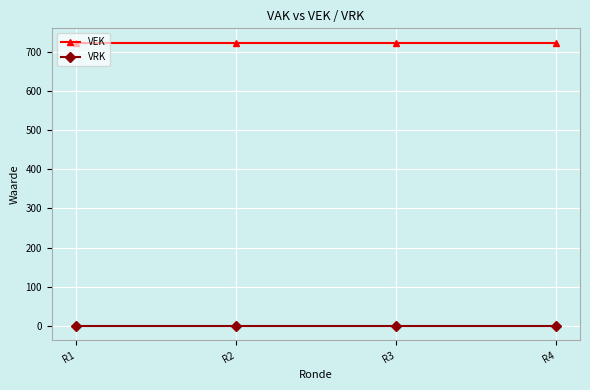

What are all the series names shown in the legend?

VEK, VRK